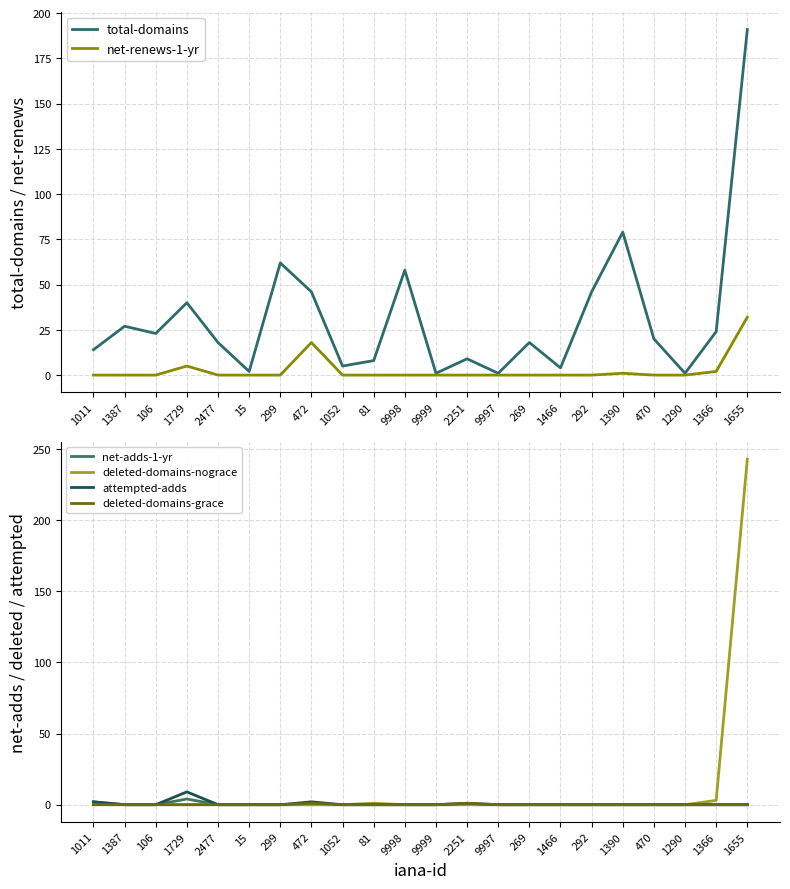

The value of attempted-adds at 1655 is 0. True or false?

True